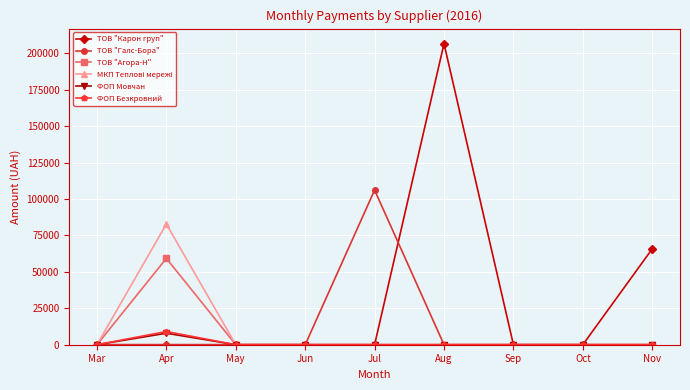

Which series has the largest total across all categories?

ТОВ "Карон груп"